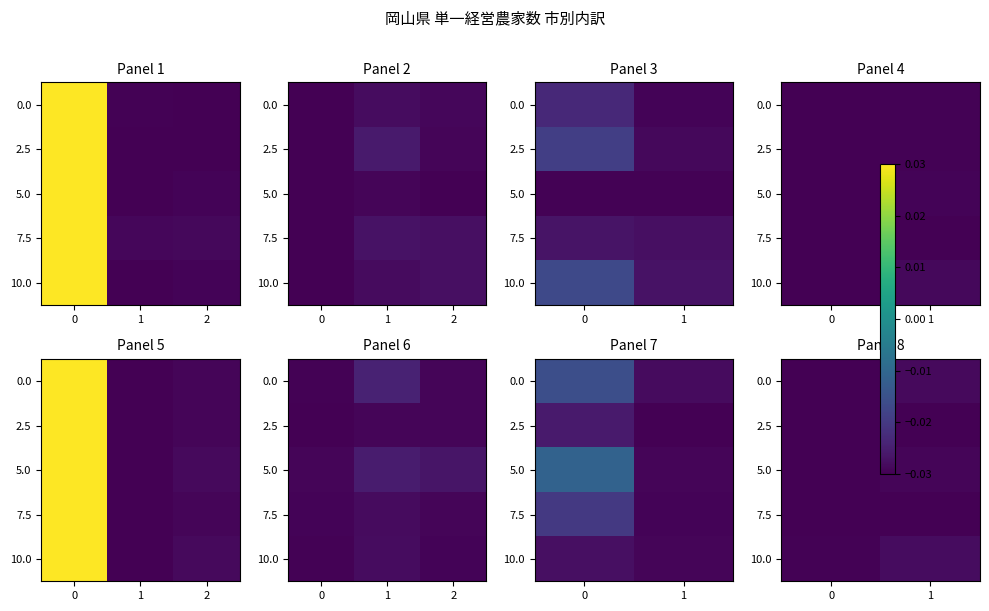

Between 0 and 1, which series saw the biggest shift?

10.0